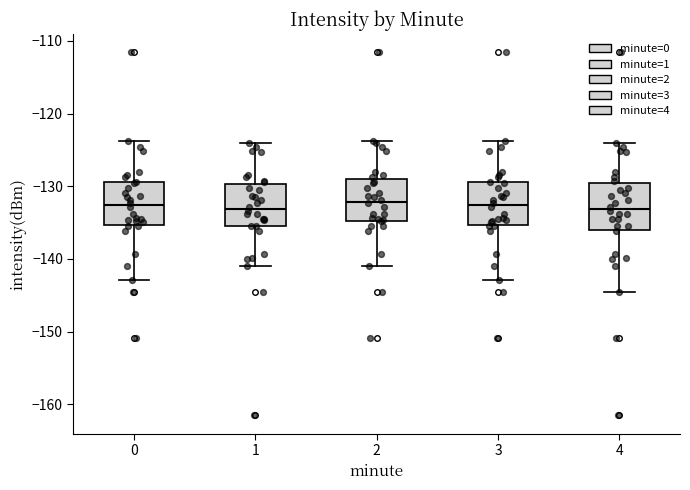

Reading left to right, transcribe this box plot: for each box, give where its median line is, the range the box spans, and where its two whiskers end, as read against the y-axis. The values are not printed on the chart, so give them approximately, as read against the axis.

0: median -133, box -135 to -129, whiskers -143 to -124
1: median -133, box -136 to -130, whiskers -141 to -124
2: median -132, box -135 to -129, whiskers -141 to -124
3: median -133, box -135 to -129, whiskers -143 to -124
4: median -133, box -136 to -130, whiskers -145 to -124